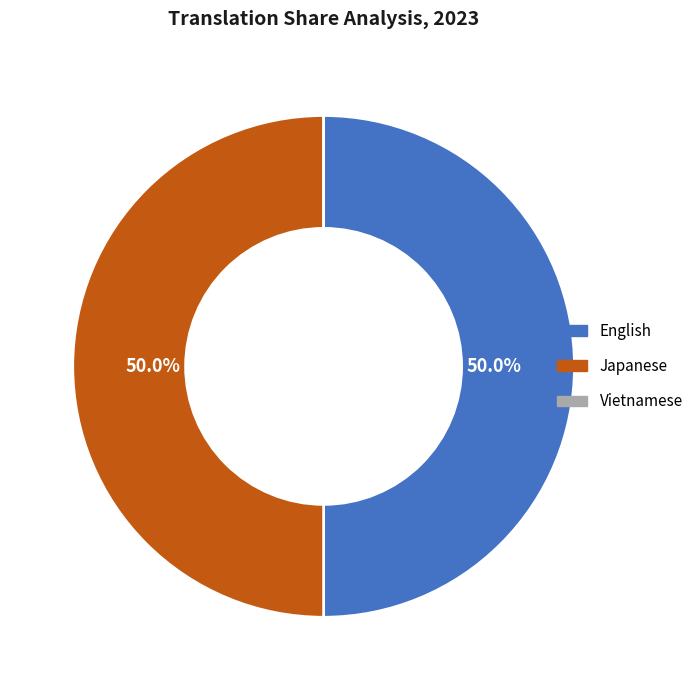

How much of the chart is everything except Japanese?

50.0%